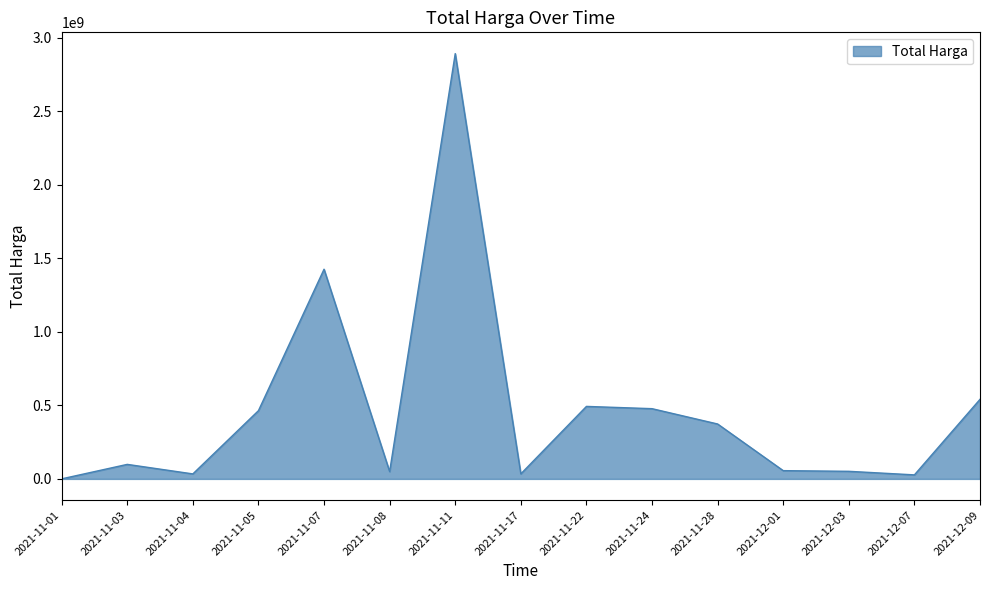

What is the difference between the maximum and minimum values?

2891788400